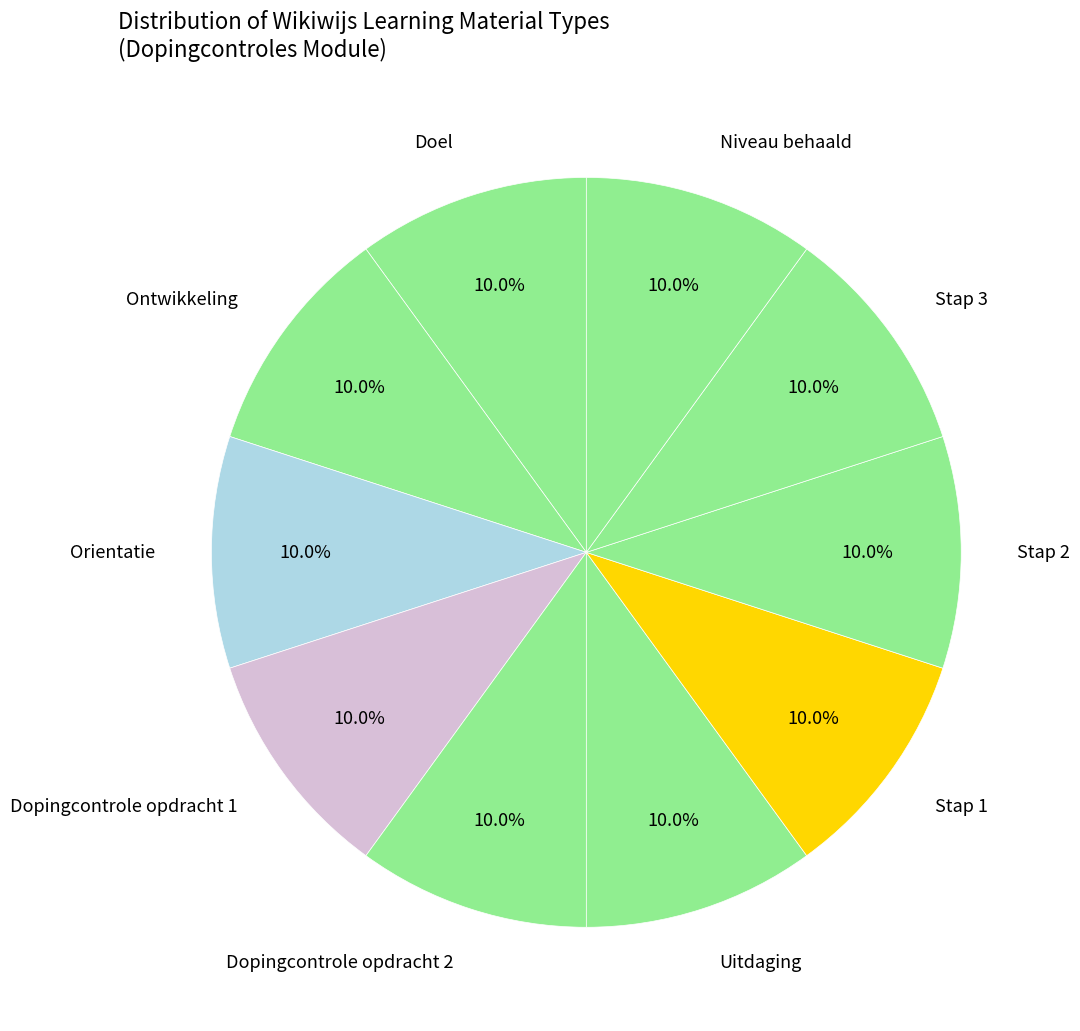

To the nearest percent, what percentage of the pie is Stap 3?

10%